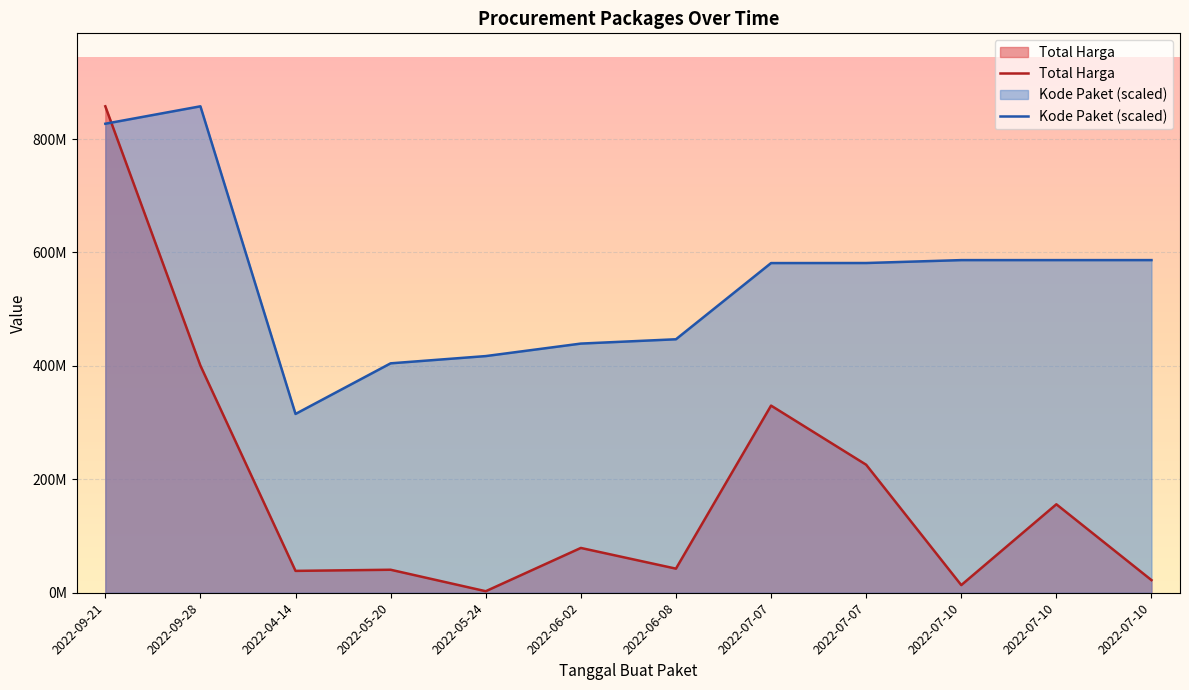

What is the difference between the Total Harga values at 2022-09-28 and 2022-07-10?

244514000.0